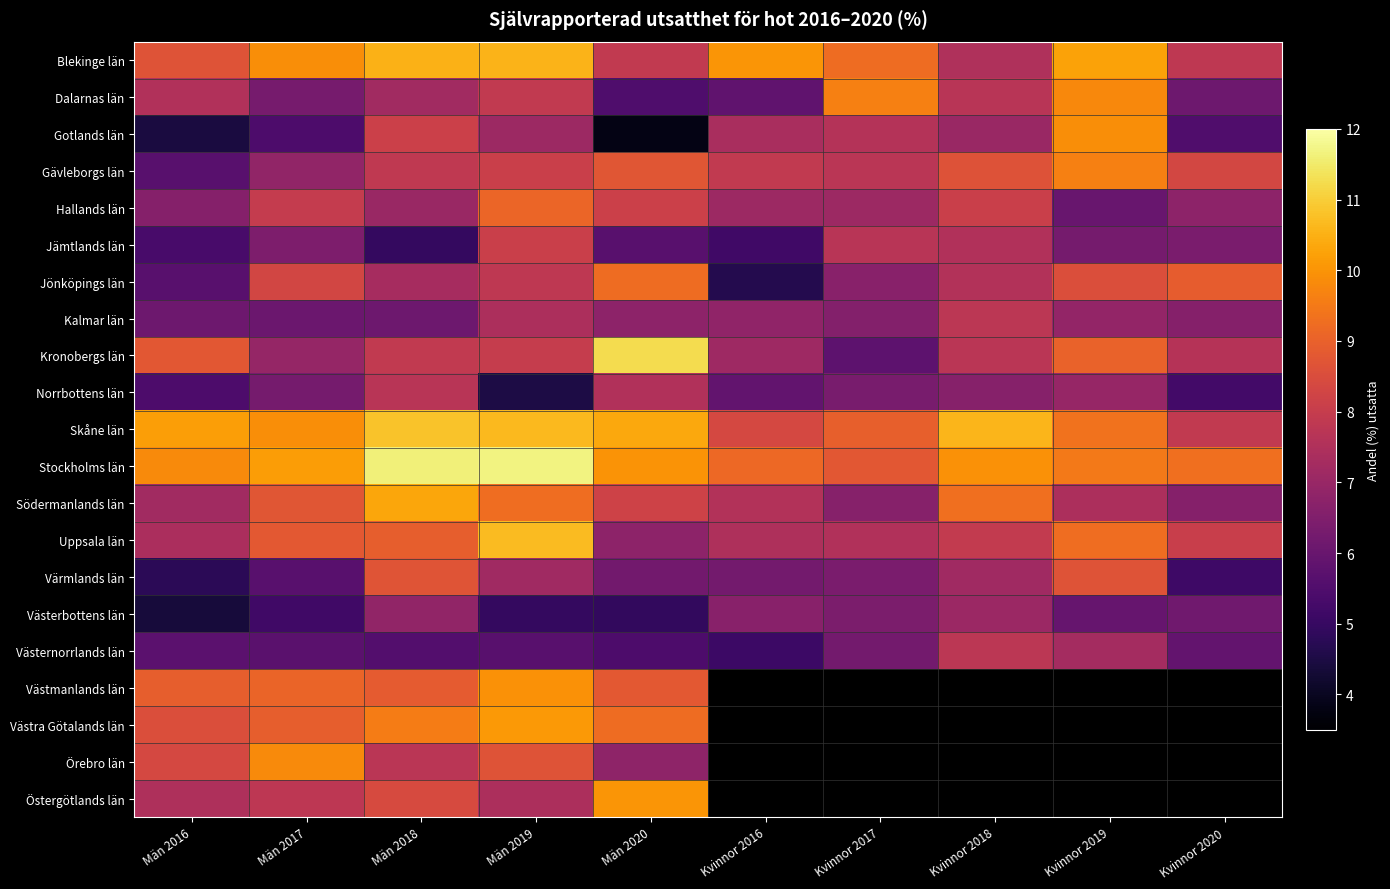

Reading right to left, transcribe all the data shown in this chart.

Blekinge län: Kvinnor 2020=7.8	Kvinnor 2019=10.3	Kvinnor 2018=7.5	Kvinnor 2017=9.2	Kvinnor 2016=10.0	Män 2020=7.9	Män 2019=10.5	Män 2018=10.5	Män 2017=9.9	Män 2016=8.7
Dalarnas län: Kvinnor 2020=6.1	Kvinnor 2019=9.8	Kvinnor 2018=7.7	Kvinnor 2017=9.6	Kvinnor 2016=5.8	Män 2020=5.5	Män 2019=7.9	Män 2018=7.2	Män 2017=6.3	Män 2016=7.5
Gotlands län: Kvinnor 2020=5.5	Kvinnor 2019=9.9	Kvinnor 2018=7.0	Kvinnor 2017=7.6	Kvinnor 2016=7.4	Män 2020=3.8	Män 2019=7.1	Män 2018=8.1	Män 2017=5.4	Män 2016=4.4
Gävleborgs län: Kvinnor 2020=8.3	Kvinnor 2019=9.6	Kvinnor 2018=8.6	Kvinnor 2017=7.7	Kvinnor 2016=7.9	Män 2020=8.7	Män 2019=8.1	Män 2018=7.9	Män 2017=6.9	Män 2016=5.7
Hallands län: Kvinnor 2020=6.8	Kvinnor 2019=6.0	Kvinnor 2018=8.1	Kvinnor 2017=7.1	Kvinnor 2016=7.1	Män 2020=8.1	Män 2019=9.1	Män 2018=7.0	Män 2017=8.0	Män 2016=6.6
Jämtlands län: Kvinnor 2020=6.4	Kvinnor 2019=6.3	Kvinnor 2018=7.5	Kvinnor 2017=7.7	Kvinnor 2016=5.2	Män 2020=5.7	Män 2019=8.1	Män 2018=5.0	Män 2017=6.4	Män 2016=5.3
Jönköpings län: Kvinnor 2020=8.9	Kvinnor 2019=8.5	Kvinnor 2018=7.6	Kvinnor 2017=6.7	Kvinnor 2016=4.6	Män 2020=9.2	Män 2019=7.8	Män 2018=7.3	Män 2017=8.3	Män 2016=5.7
Kalmar län: Kvinnor 2020=6.6	Kvinnor 2019=6.9	Kvinnor 2018=7.8	Kvinnor 2017=6.6	Kvinnor 2016=6.9	Män 2020=6.8	Män 2019=7.4	Män 2018=6.1	Män 2017=6.1	Män 2016=6.1
Kronobergs län: Kvinnor 2020=7.6	Kvinnor 2019=9.0	Kvinnor 2018=7.7	Kvinnor 2017=5.8	Kvinnor 2016=7.1	Män 2020=11.3	Män 2019=8.0	Män 2018=7.9	Män 2017=6.9	Män 2016=8.8
Norrbottens län: Kvinnor 2020=5.2	Kvinnor 2019=7.0	Kvinnor 2018=6.7	Kvinnor 2017=6.3	Kvinnor 2016=5.9	Män 2020=7.5	Män 2019=4.5	Män 2018=7.7	Män 2017=6.3	Män 2016=5.4
Skåne län: Kvinnor 2020=7.9	Kvinnor 2019=9.4	Kvinnor 2018=10.6	Kvinnor 2017=9.0	Kvinnor 2016=8.4	Män 2020=10.3	Män 2019=10.6	Män 2018=10.8	Män 2017=9.9	Män 2016=10.2
Stockholms län: Kvinnor 2020=9.3	Kvinnor 2019=9.5	Kvinnor 2018=10.0	Kvinnor 2017=8.8	Kvinnor 2016=9.2	Män 2020=10.0	Män 2019=11.7	Män 2018=11.6	Män 2017=10.1	Män 2016=9.8
Södermanlands län: Kvinnor 2020=6.6	Kvinnor 2019=7.4	Kvinnor 2018=9.3	Kvinnor 2017=6.6	Kvinnor 2016=7.6	Män 2020=8.2	Män 2019=9.3	Män 2018=10.3	Män 2017=8.7	Män 2016=7.2
Uppsala län: Kvinnor 2020=8.1	Kvinnor 2019=9.3	Kvinnor 2018=7.9	Kvinnor 2017=7.5	Kvinnor 2016=7.5	Män 2020=6.8	Män 2019=10.7	Män 2018=8.9	Män 2017=8.8	Män 2016=7.4
Värmlands län: Kvinnor 2020=5.2	Kvinnor 2019=8.7	Kvinnor 2018=7.2	Kvinnor 2017=6.4	Kvinnor 2016=6.3	Män 2020=6.2	Män 2019=7.2	Män 2018=8.7	Män 2017=5.7	Män 2016=4.8
Västerbottens län: Kvinnor 2020=6.2	Kvinnor 2019=6.0	Kvinnor 2018=7.1	Kvinnor 2017=6.4	Kvinnor 2016=6.7	Män 2020=4.9	Män 2019=4.9	Män 2018=6.9	Män 2017=5.2	Män 2016=4.4
Västernorrlands län: Kvinnor 2020=5.9	Kvinnor 2019=7.3	Kvinnor 2018=7.8	Kvinnor 2017=6.2	Kvinnor 2016=5.1	Män 2020=5.5	Män 2019=5.7	Män 2018=5.6	Män 2017=5.7	Män 2016=5.8
Västmanlands län: Kvinnor 2020=0.0	Kvinnor 2019=0.0	Kvinnor 2018=0.0	Kvinnor 2017=0.0	Kvinnor 2016=0.0	Män 2020=8.8	Män 2019=10.0	Män 2018=8.9	Män 2017=9.1	Män 2016=8.9
Västra Götalands län: Kvinnor 2020=0.0	Kvinnor 2019=0.0	Kvinnor 2018=0.0	Kvinnor 2017=0.0	Kvinnor 2016=0.0	Män 2020=9.2	Män 2019=10.1	Män 2018=9.5	Män 2017=8.9	Män 2016=8.5
Örebro län: Kvinnor 2020=0.0	Kvinnor 2019=0.0	Kvinnor 2018=0.0	Kvinnor 2017=0.0	Kvinnor 2016=0.0	Män 2020=6.8	Män 2019=8.7	Män 2018=7.7	Män 2017=9.8	Män 2016=8.4
Östergötlands län: Kvinnor 2020=0.0	Kvinnor 2019=0.0	Kvinnor 2018=0.0	Kvinnor 2017=0.0	Kvinnor 2016=0.0	Män 2020=10.0	Män 2019=7.4	Män 2018=8.4	Män 2017=7.8	Män 2016=7.5